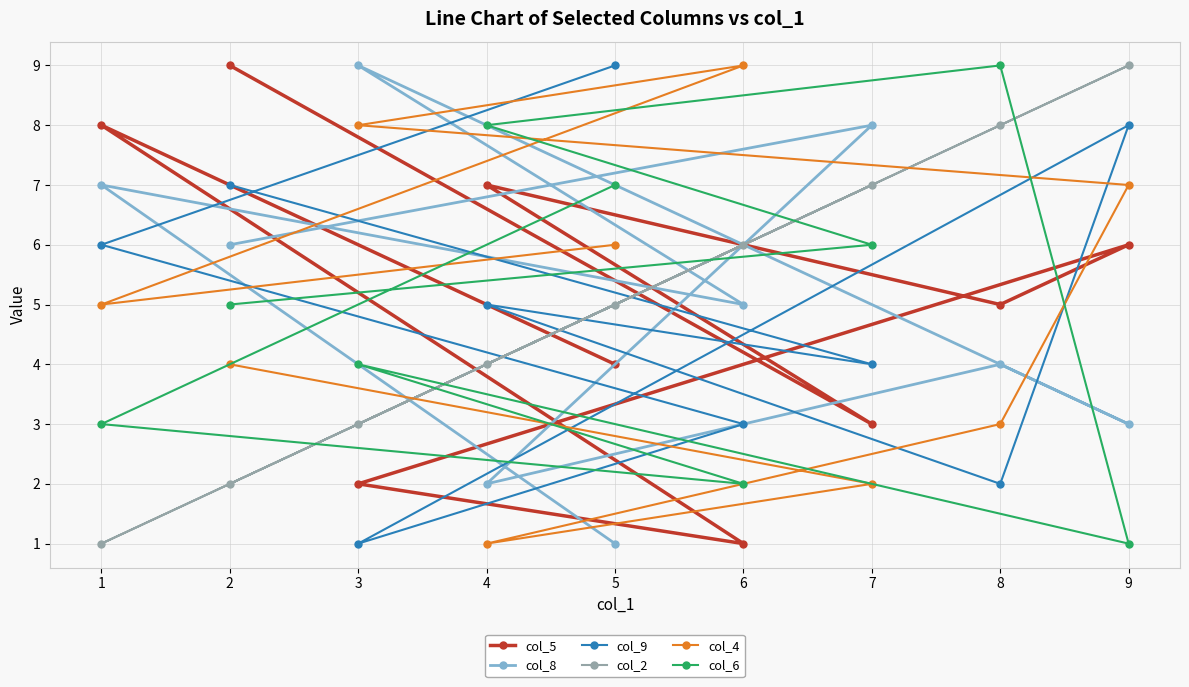

How many data points in col_8 are above 5?

4